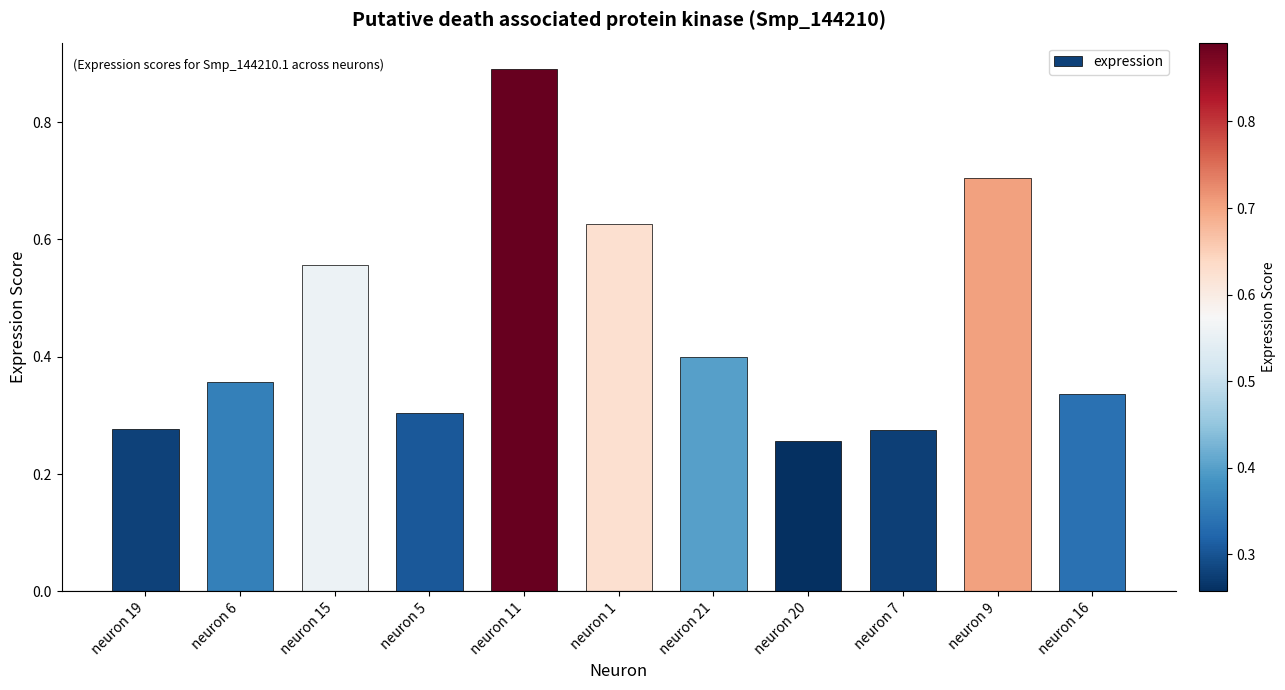

Which label corresponds to the smallest value in the chart?

neuron 20